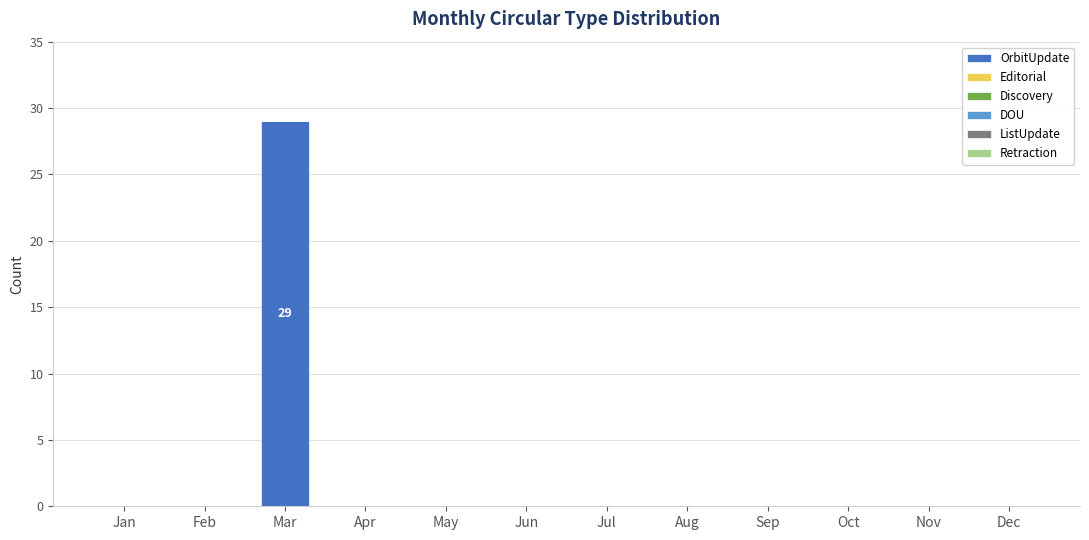

Which has a higher value, Mar or Feb?

Mar